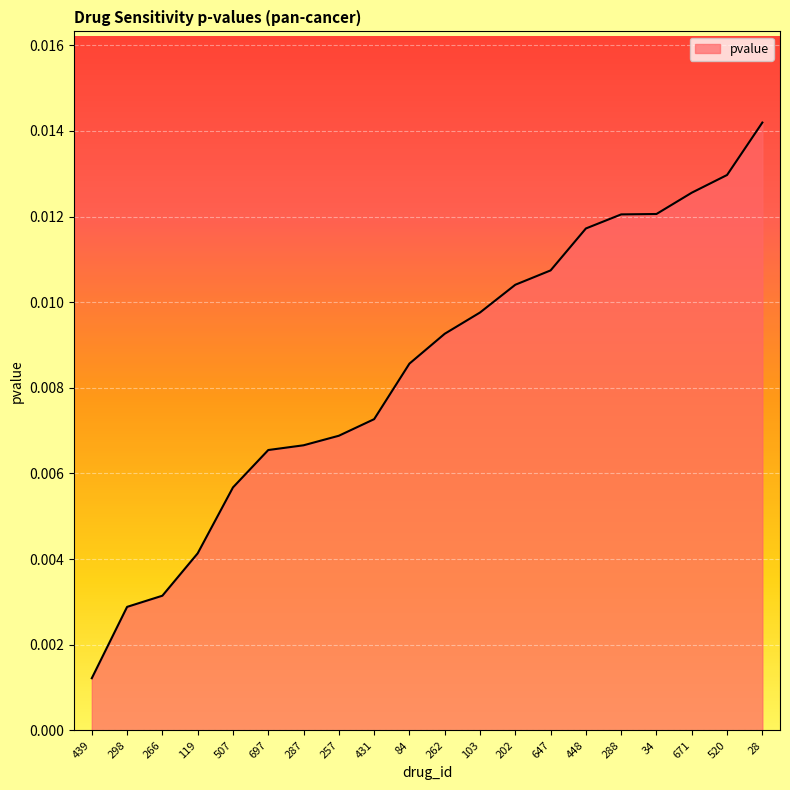

At which category does the chart reach its peak across all series?

28